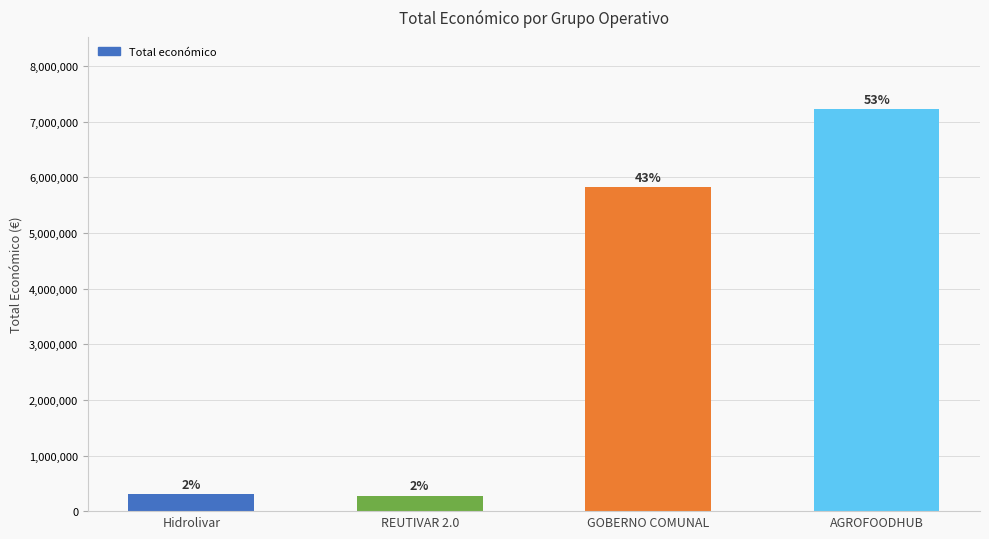

What is the value of the 2nd bar from the left?

279710